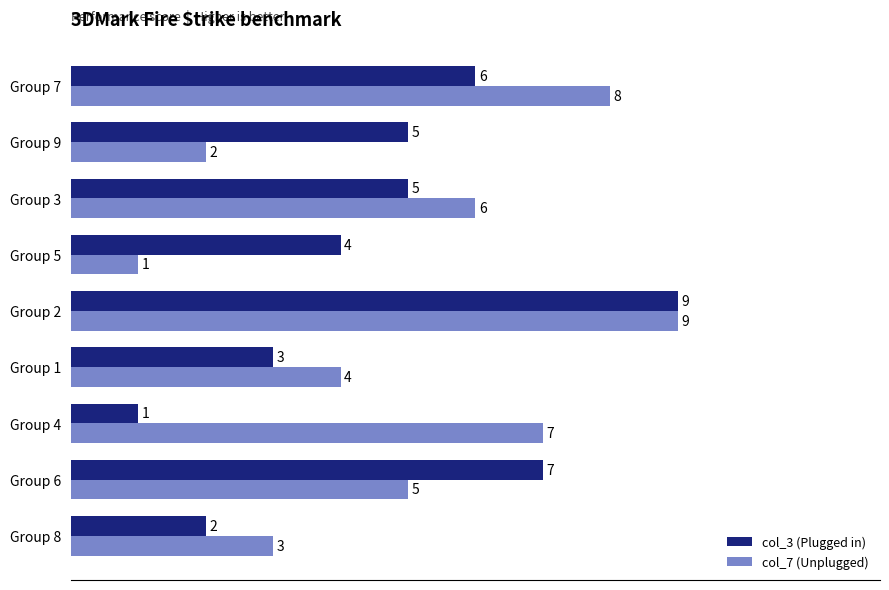

The col_7 (Unplugged) series shows 2 at Group 9. True or false?

True